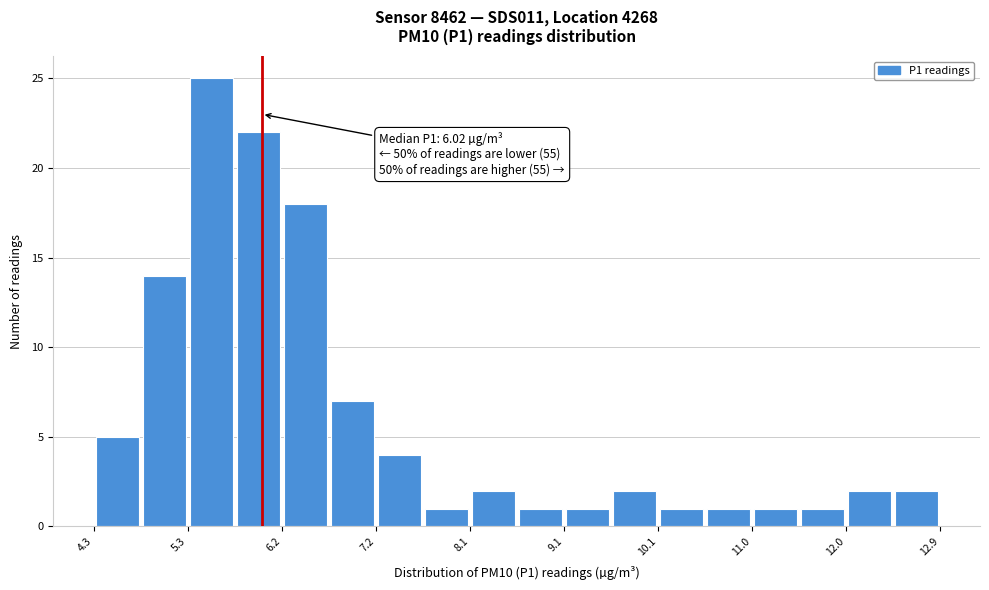

Which range on the x-axis has the tallest bar?

5.3 to 5.7